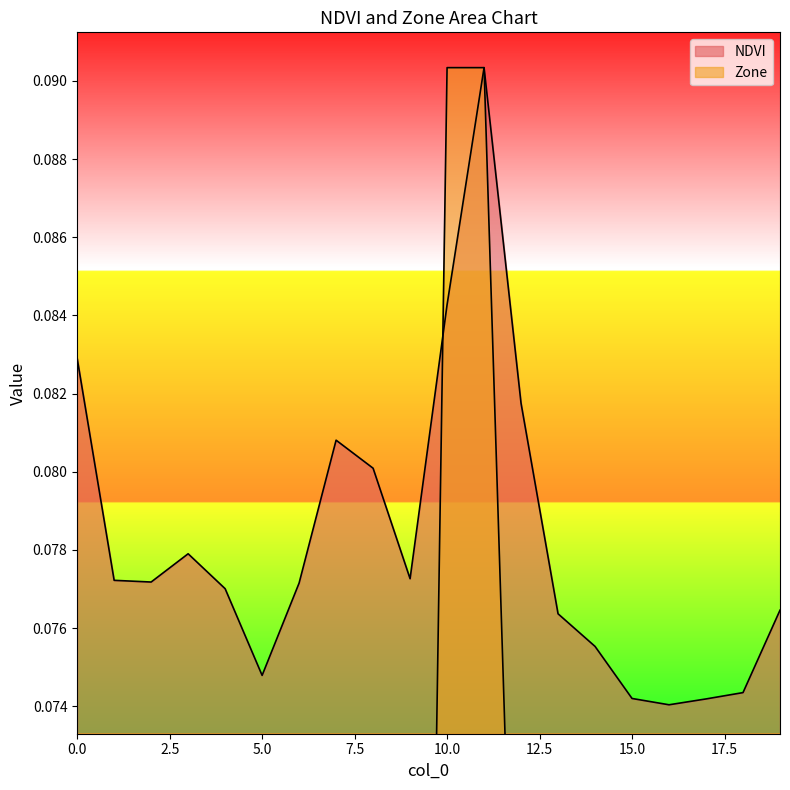

The Zone series shows 0.1 at 5. True or false?

False